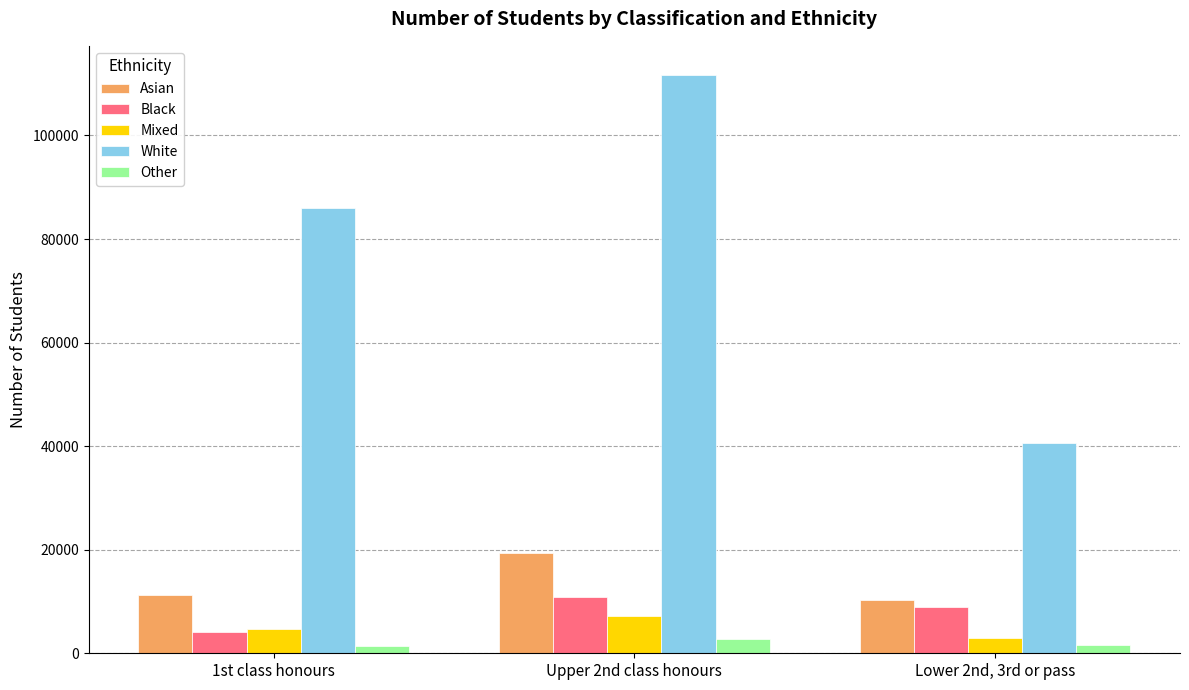

What is the difference between the White values at Upper 2nd class honours and Lower 2nd, 3rd or pass?

71130